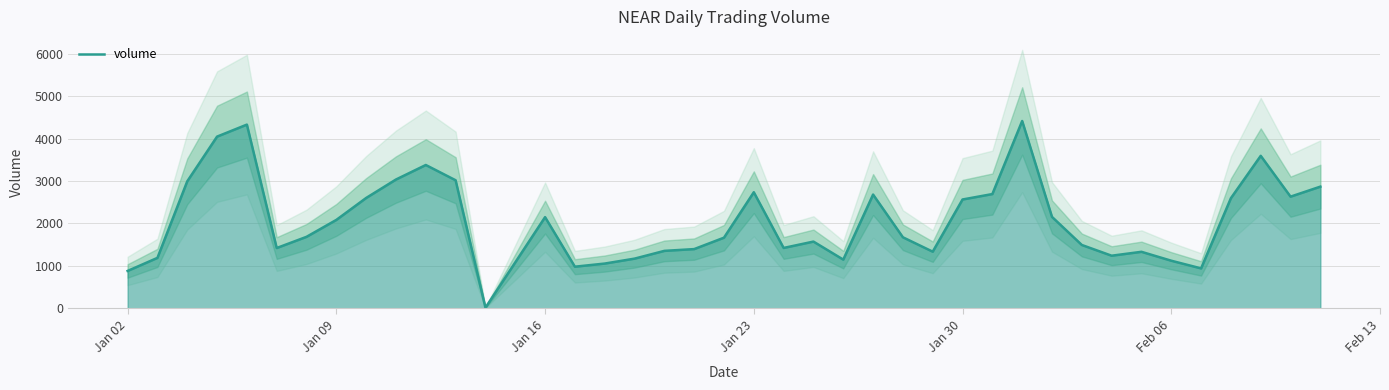

What is the highest value of the volume series?

4415